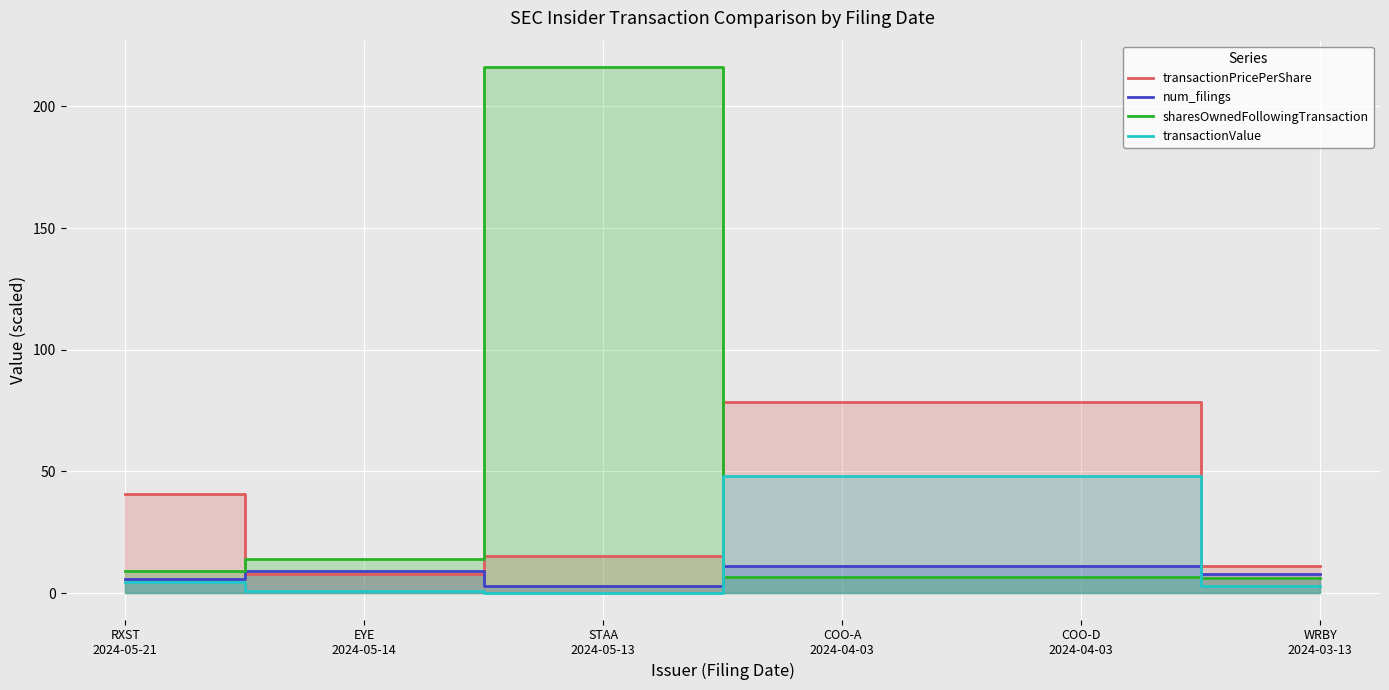

How many times do sharesOwnedFollowingTransaction and num_filings cross each other?

1